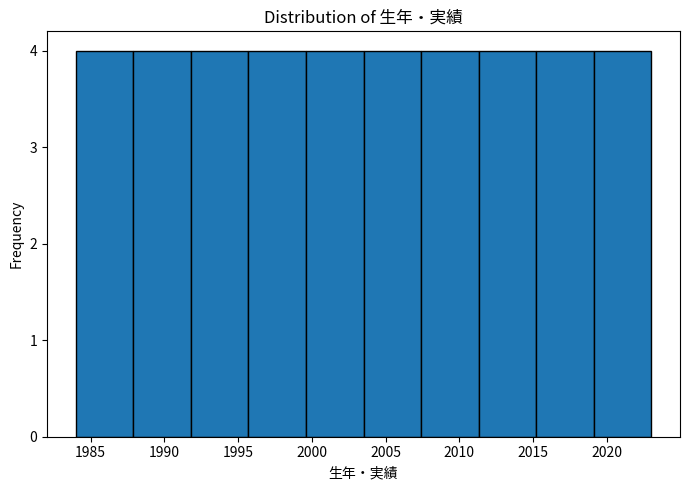

Reading left to right, list every bar in this chart as the range it spans on the x-axis followed by its height. Neither the bar edges nor the heights are printed on the chart, so give them approximately, as read against the axes.

1984.0 to 1987.9: 4
1987.9 to 1991.8: 4
1991.8 to 1995.7: 4
1995.7 to 1999.6: 4
1999.6 to 2003.5: 4
2003.5 to 2007.4: 4
2007.4 to 2011.3: 4
2011.3 to 2015.2: 4
2015.2 to 2019.1: 4
2019.1 to 2023.0: 4